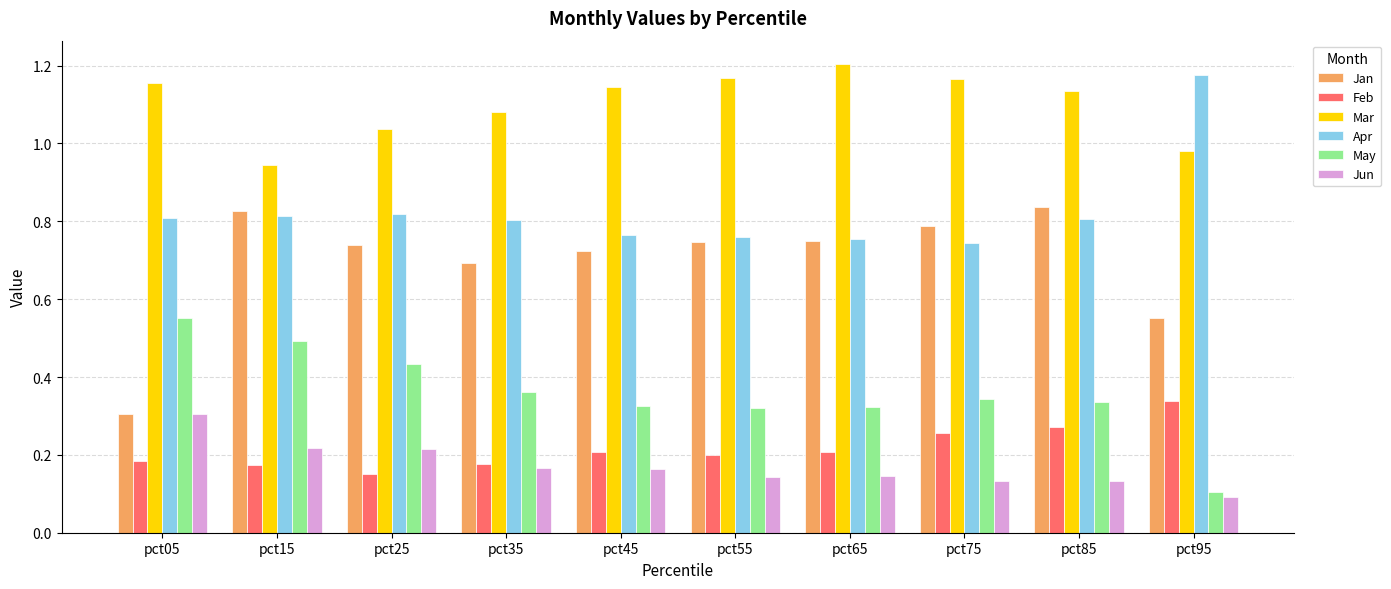

The value of Jan at pct55 is 1.2. True or false?

False